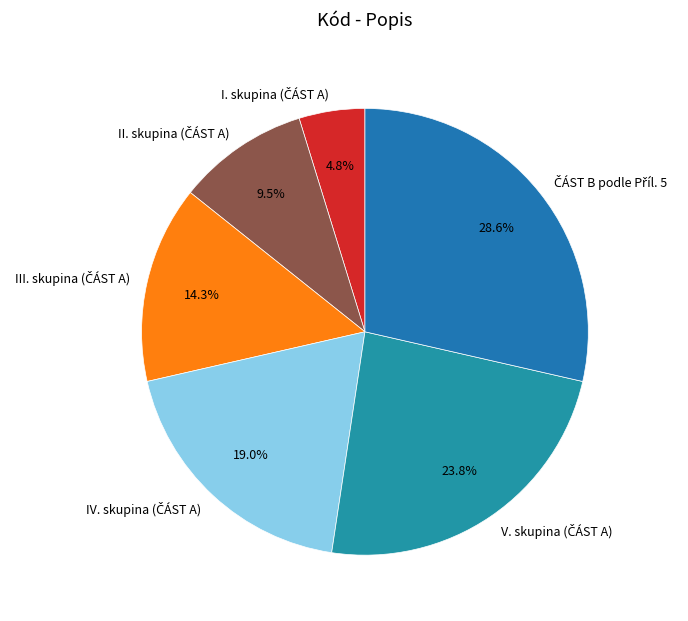

To the nearest percent, what is the difference between the largest and smallest slice percentages?

24%